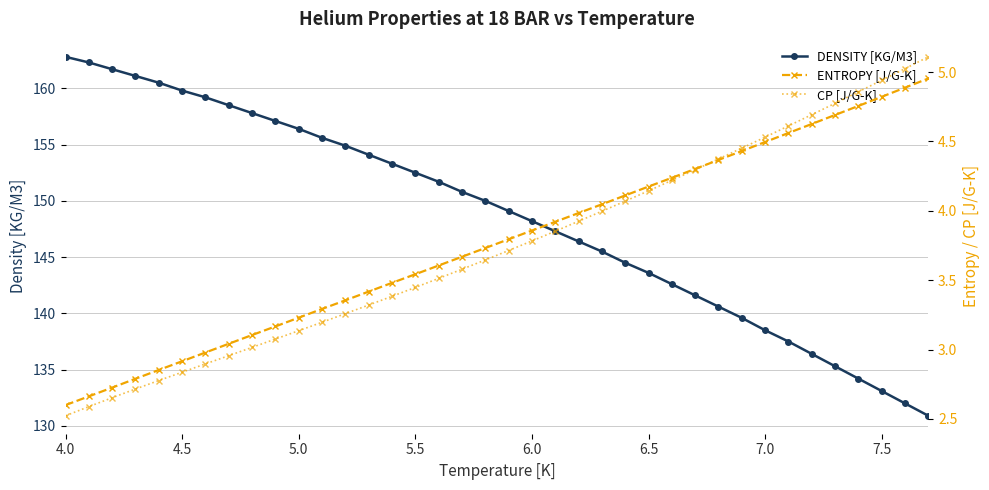

Which series has the largest total across all categories?

DENSITY [KG/M3]